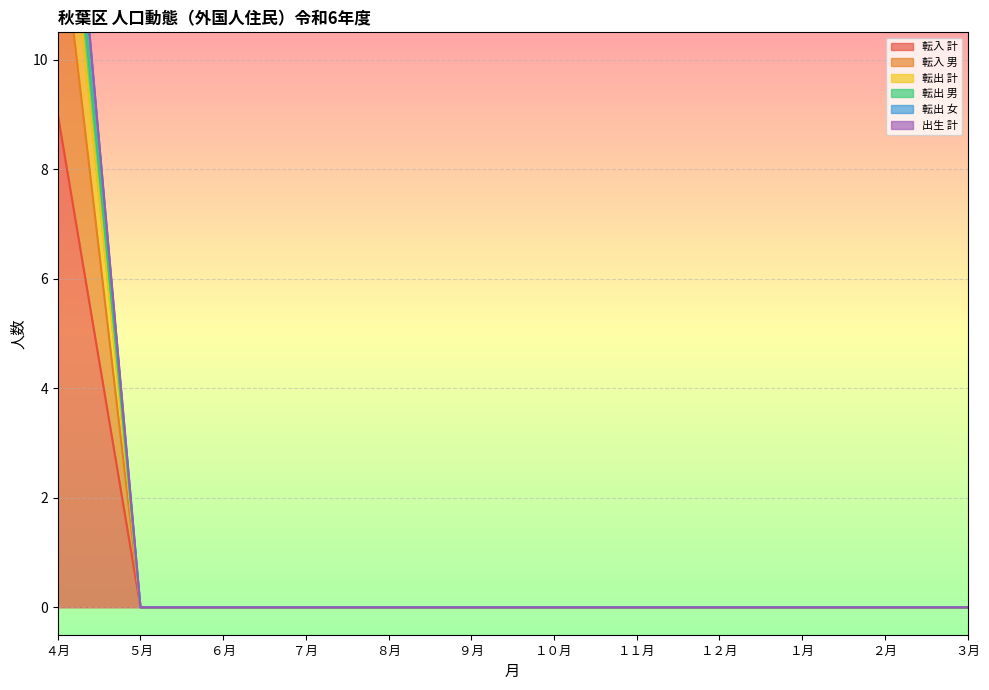

What is the maximum value for 転入 計?

9